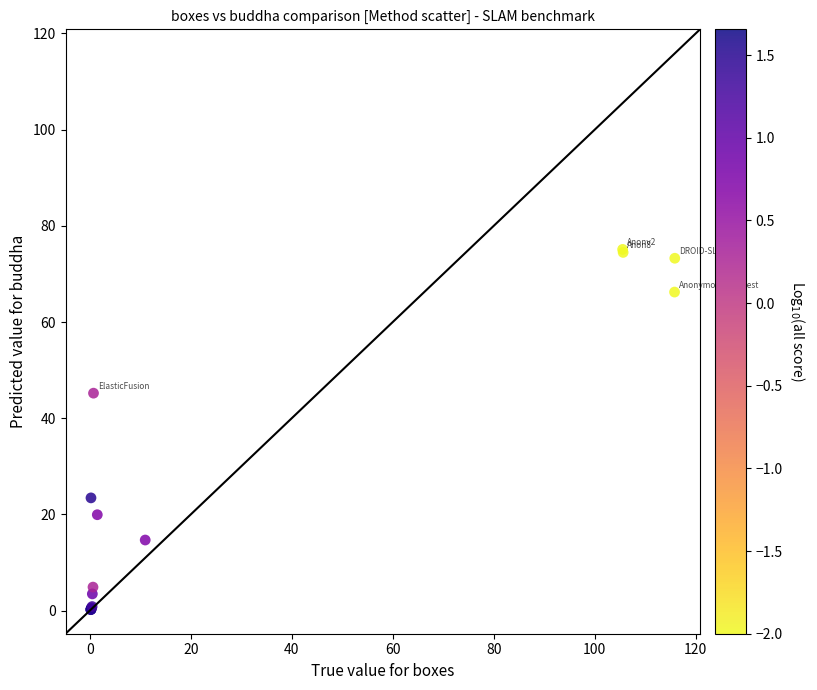

What Y value in the scatter plot is closest to 37?

45.2